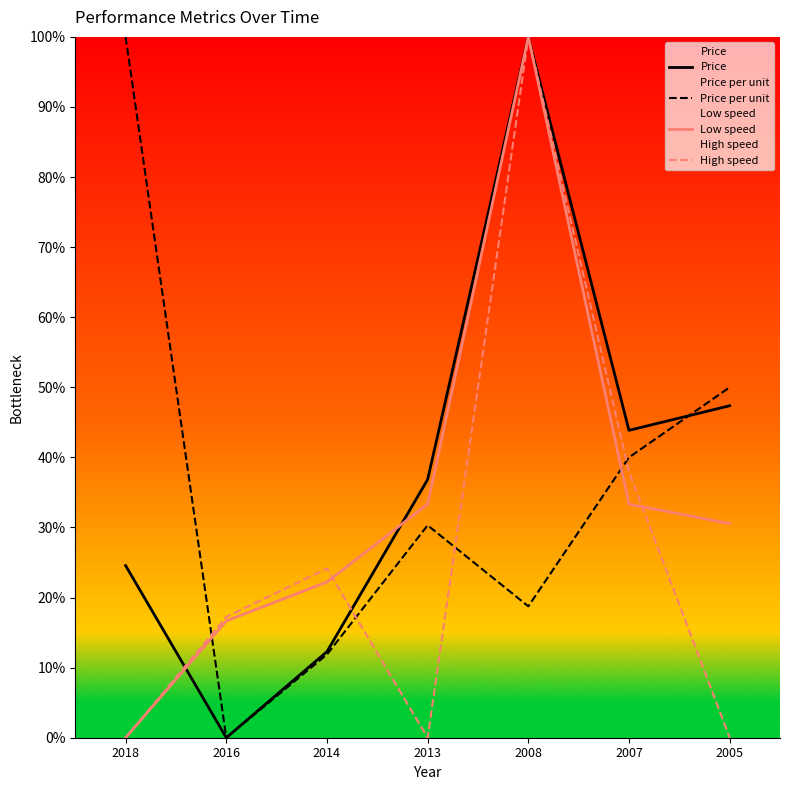

True or false: Price per unit has more than 1 points higher than both neighbors.

False